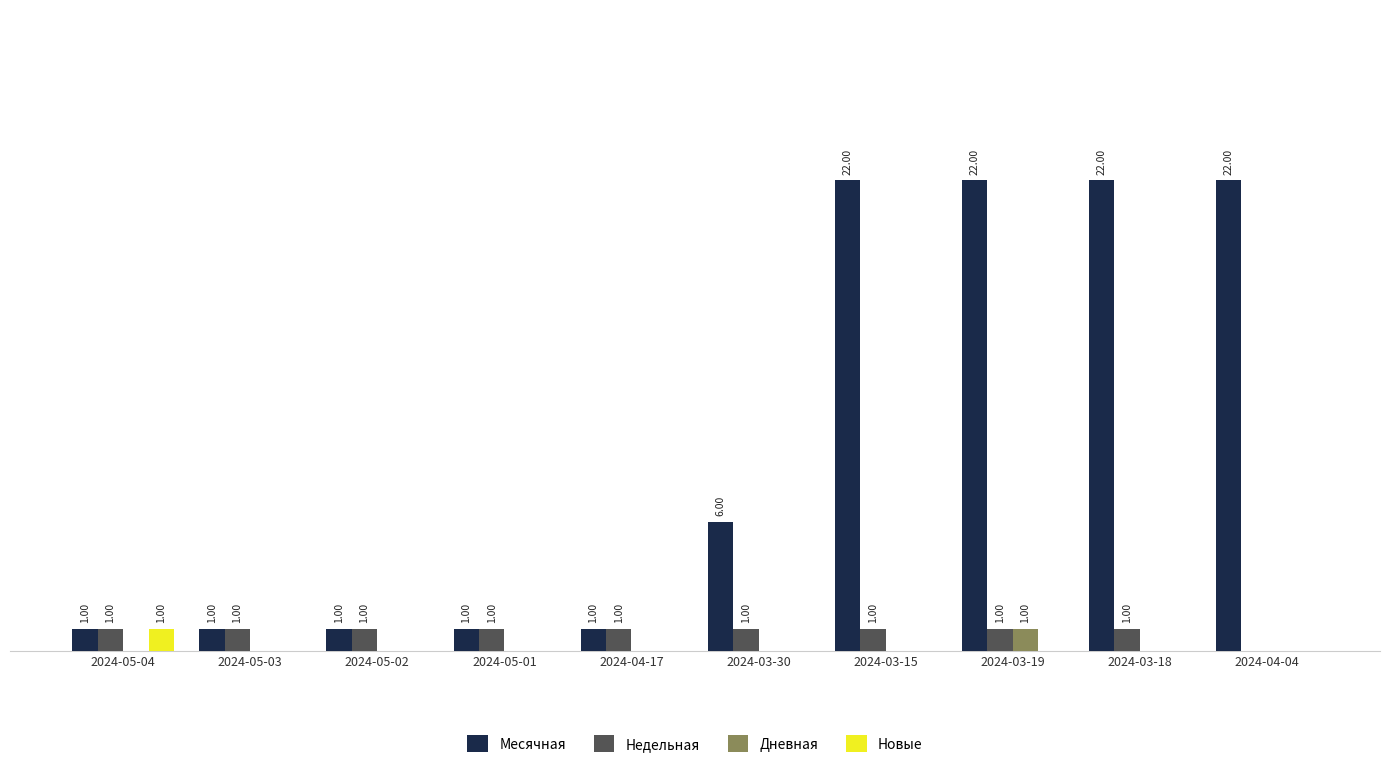

Between 2024-05-03 and 2024-03-30, which series saw the biggest shift?

Месячная